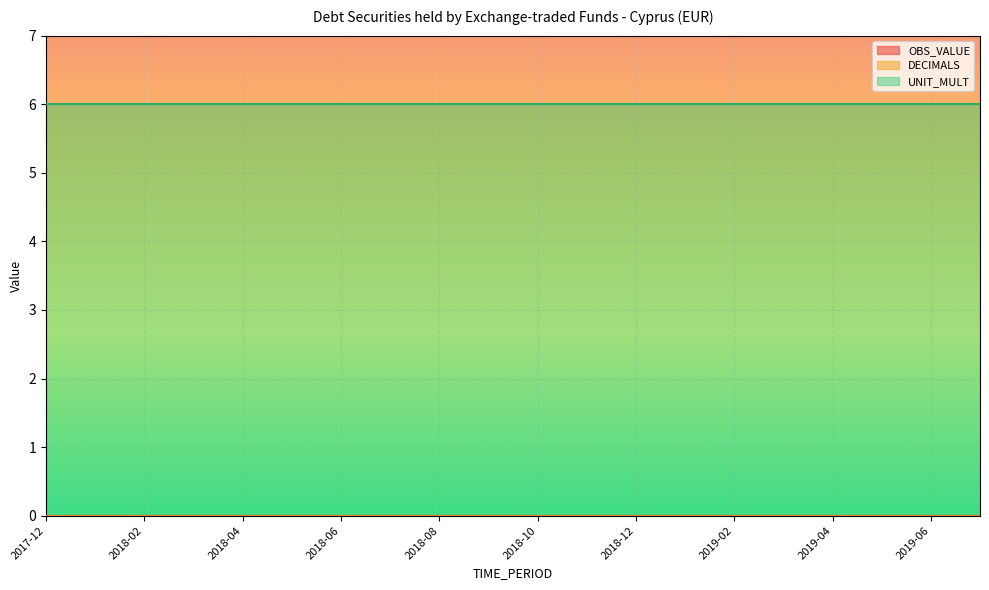

What position from the right is 2018-01?

19